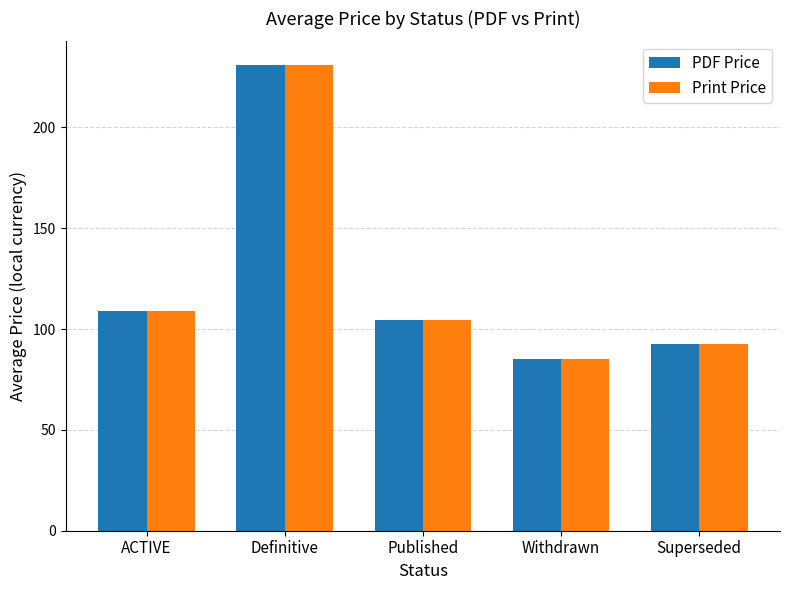

What is the sum of the Print Price values at Published and Definitive?

335.6